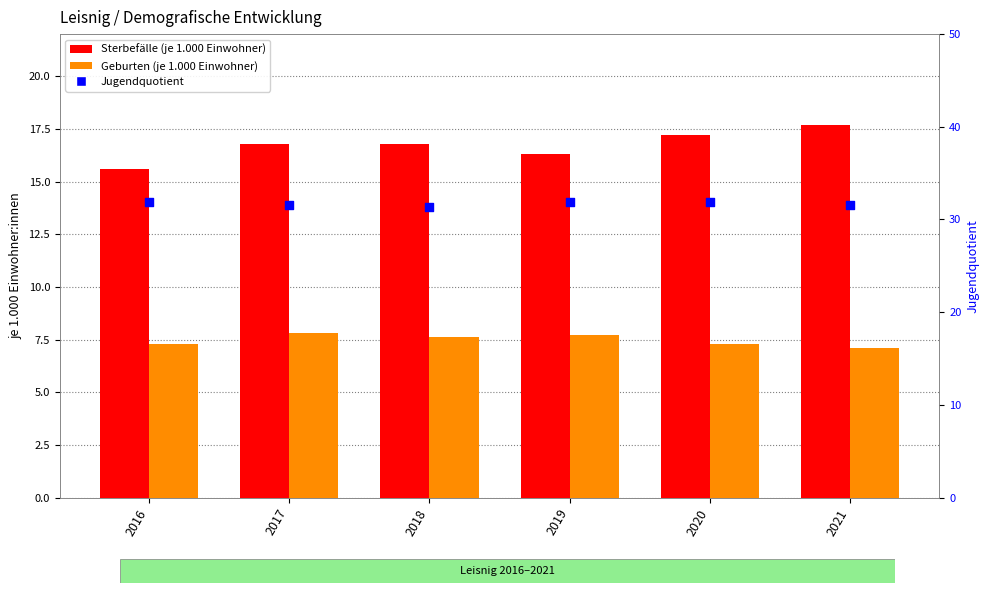

At how many categories does at least one series exceed 10?

6